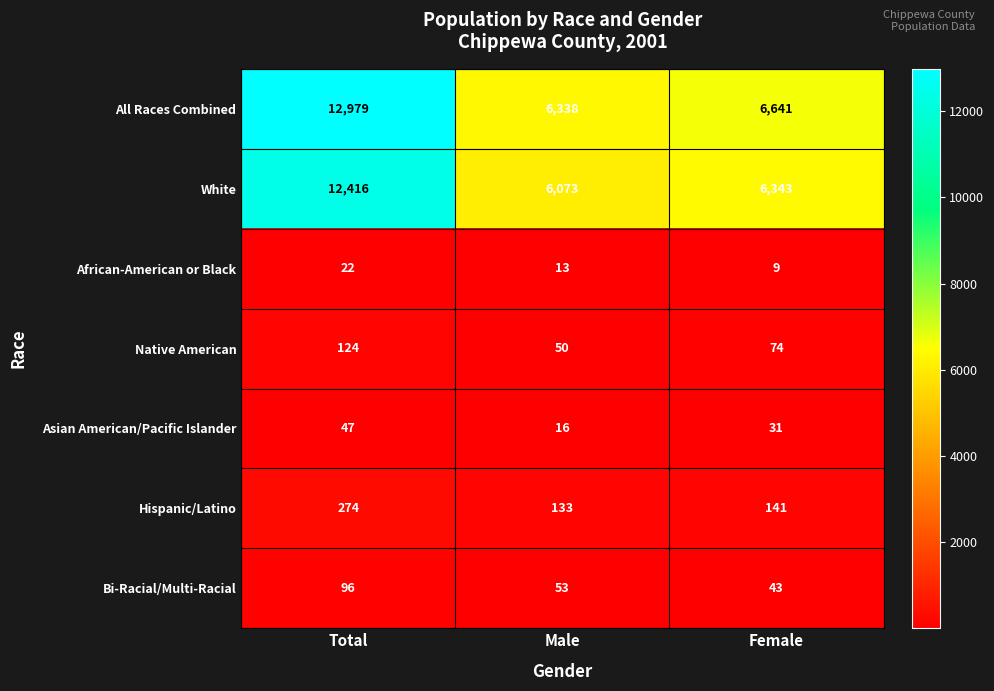

Which series changed the most between Total and Male?

All Races Combined